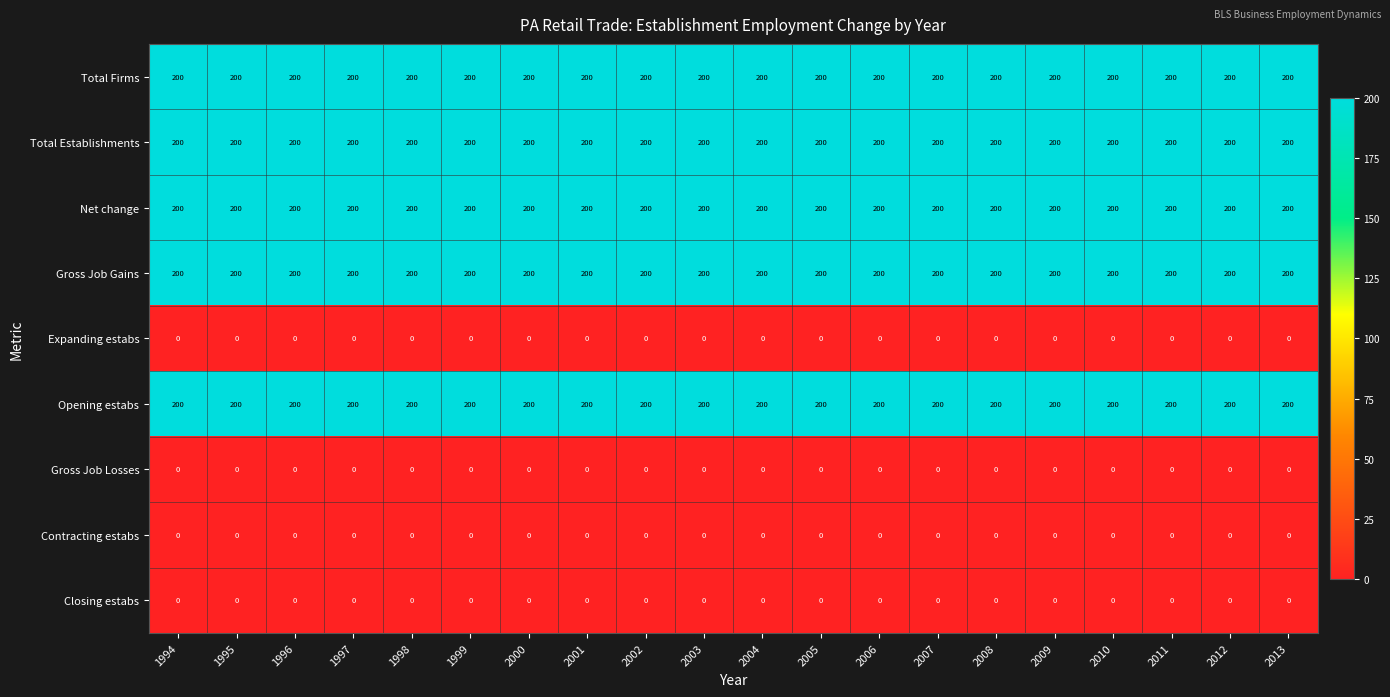

The Total Establishments series shows 271 at 1996. True or false?

False